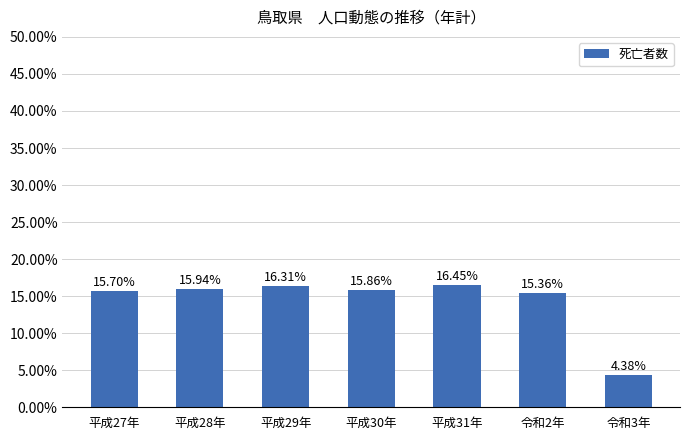

True or false: the data shows 3152 at 令和2年.

False